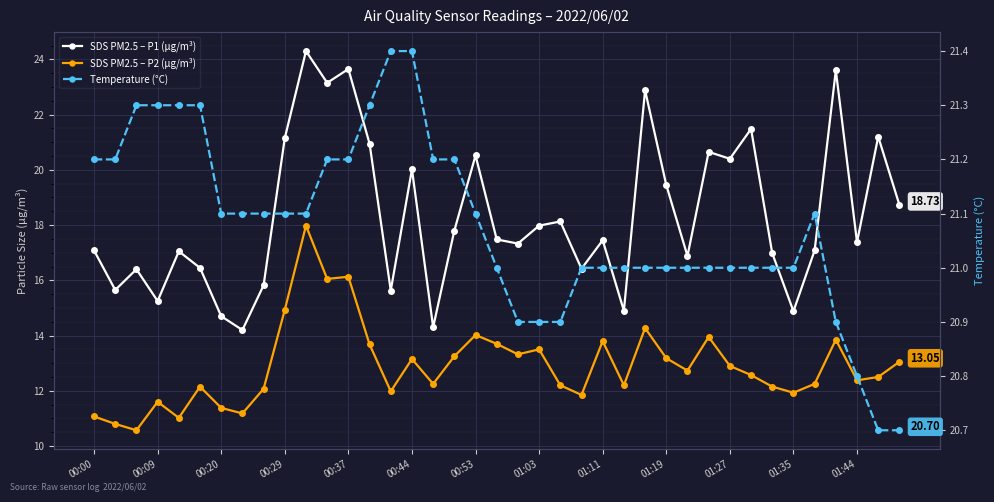

Read the SDS PM2.5 – P1 (µg/m³) value at 00:00.

17.1